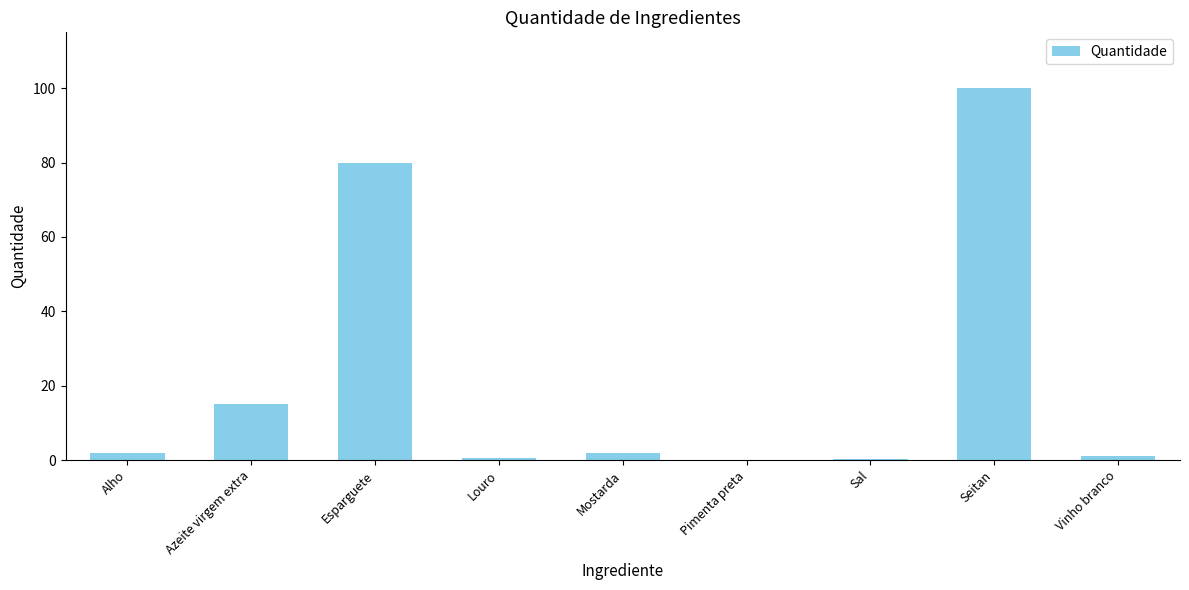

What is the approximate value at Alho?

2.0